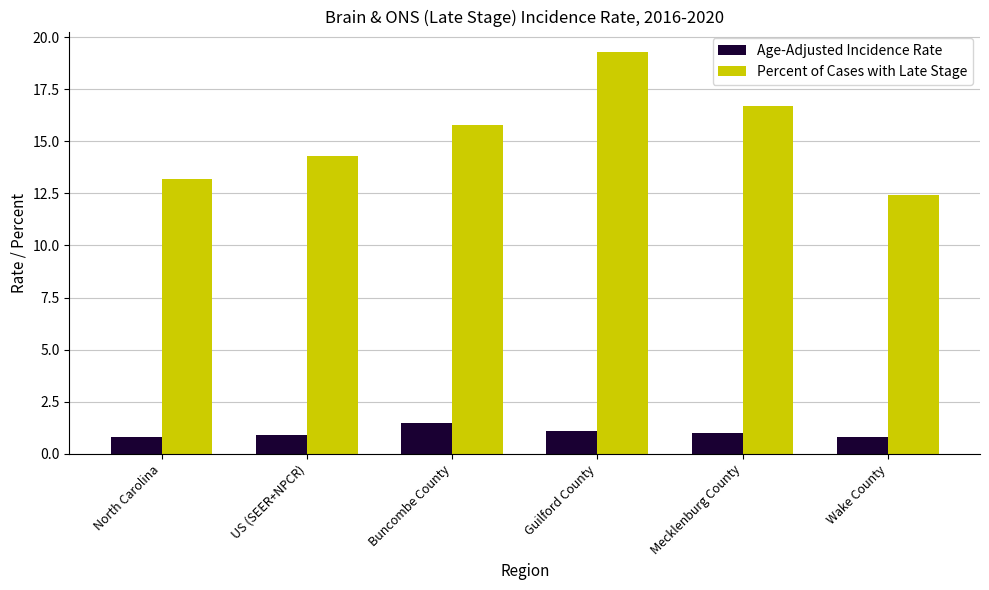

List the series in order of their overall mean, highest first.

Percent of Cases with Late Stage, Age-Adjusted Incidence Rate